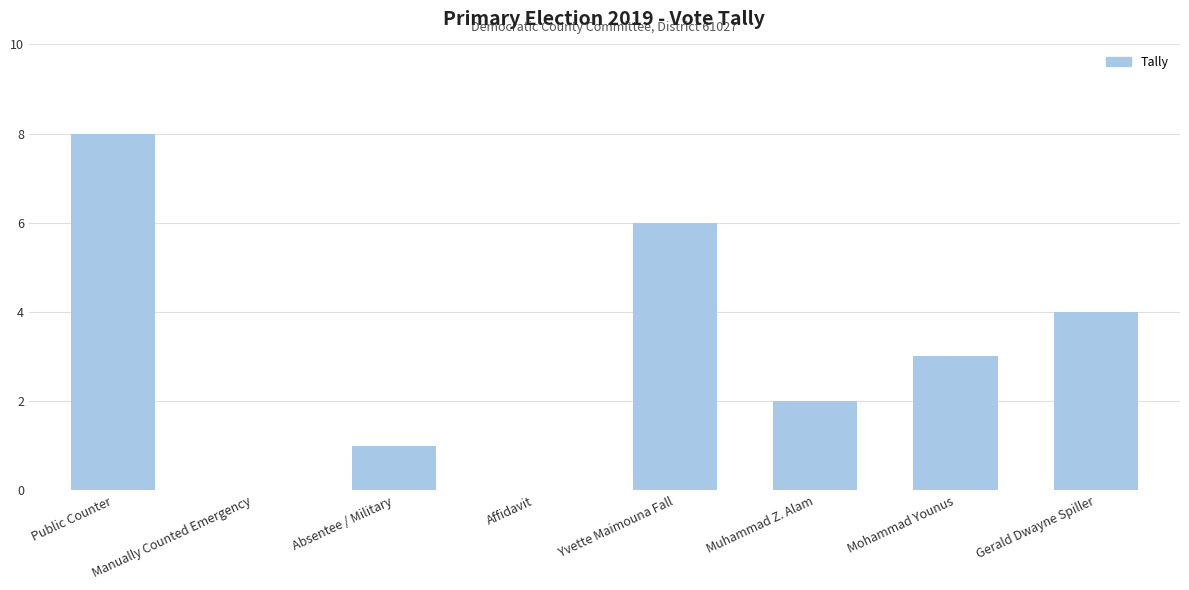

At which category does the chart reach its peak across all series?

Public Counter